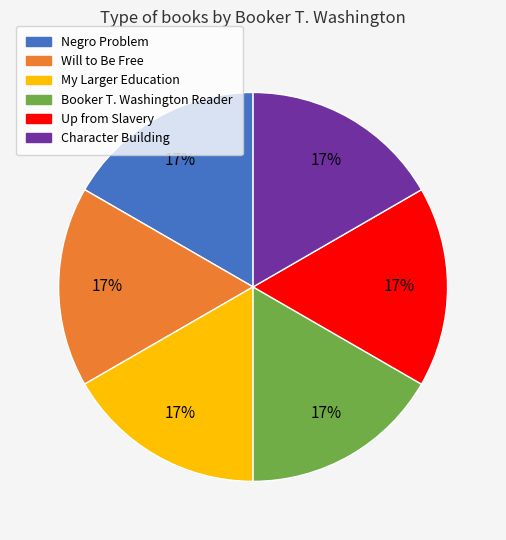

What is the ratio of the value at Negro Problem to the value at Up from Slavery?

1.0